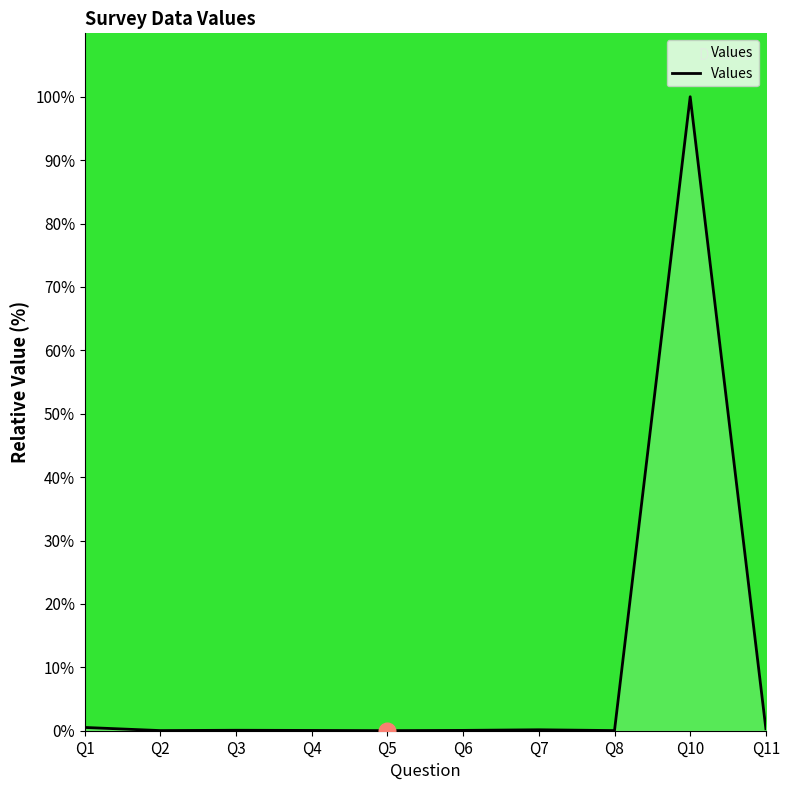

Is it true that the value at Q4 is 0.0?

True